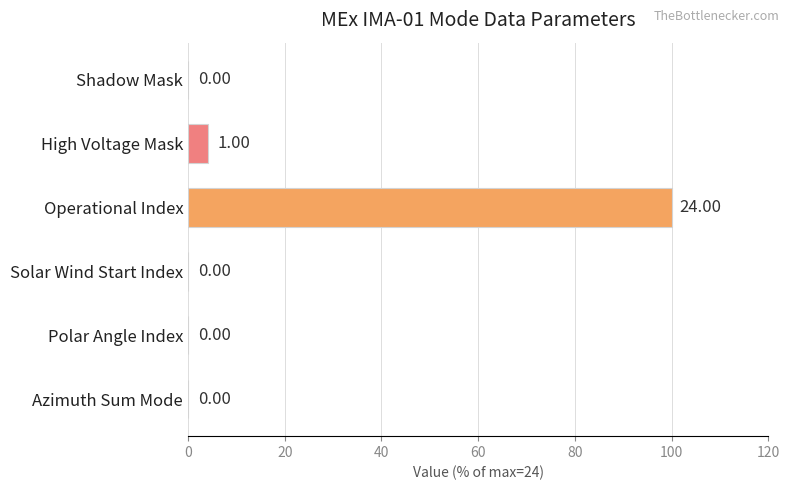

Where is the data nearest to the value 50?

High Voltage Mask